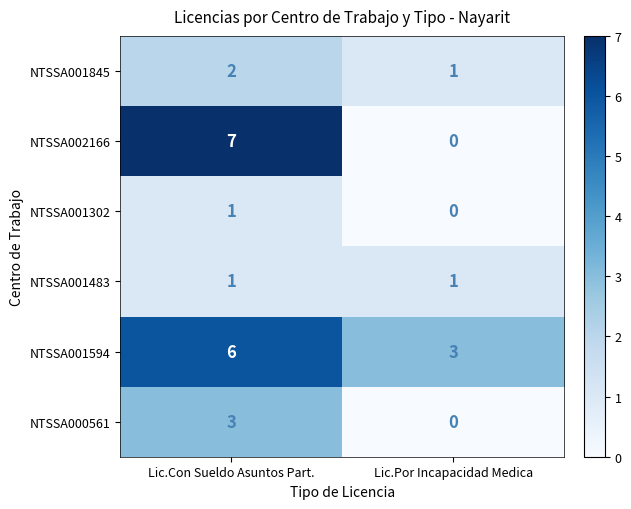

Is it true that NTSSA001594 equals 5 at Lic.Por Incapacidad Medica?

False